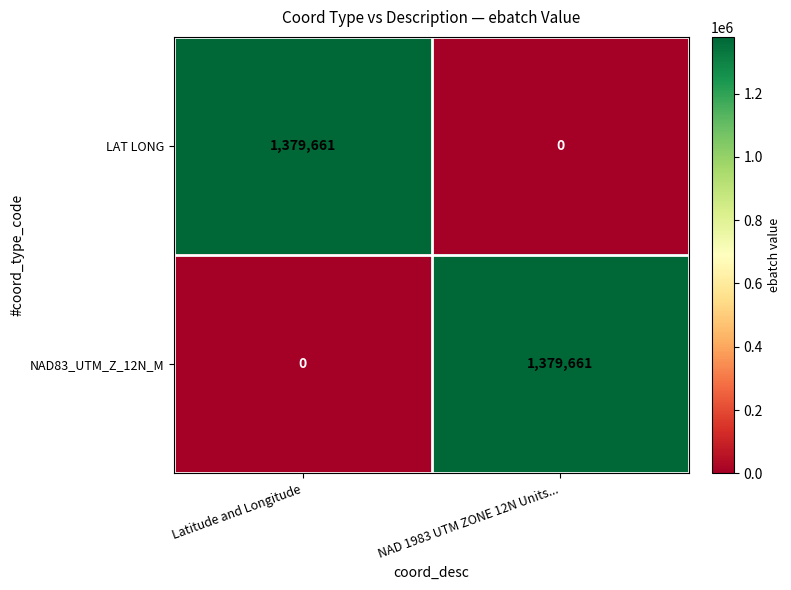

True or false: NAD83_UTM_Z_12N_M has a value of 2479608 at NAD 1983 UTM ZONE 12N Units....

False